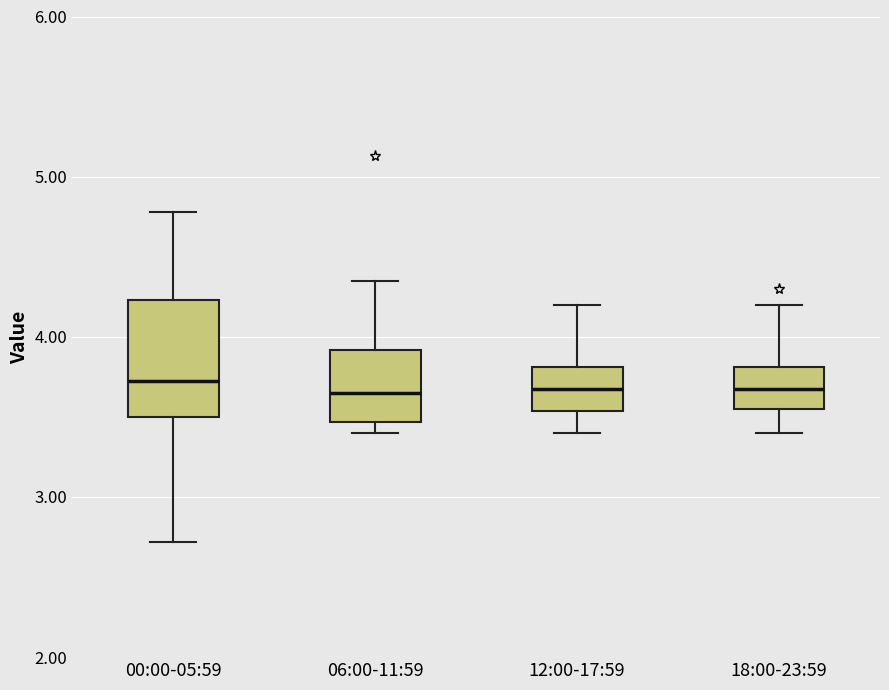

Comparing the boxes themselves (not the whiskers), which one is the tallest?

00:00-05:59